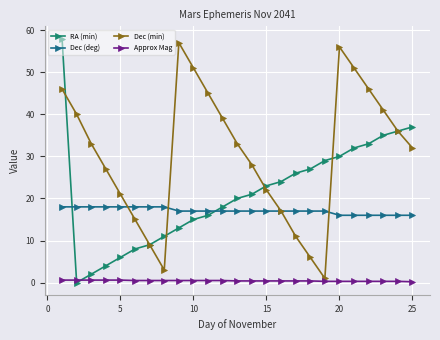

Is this an area chart (filled region under the line)?

No